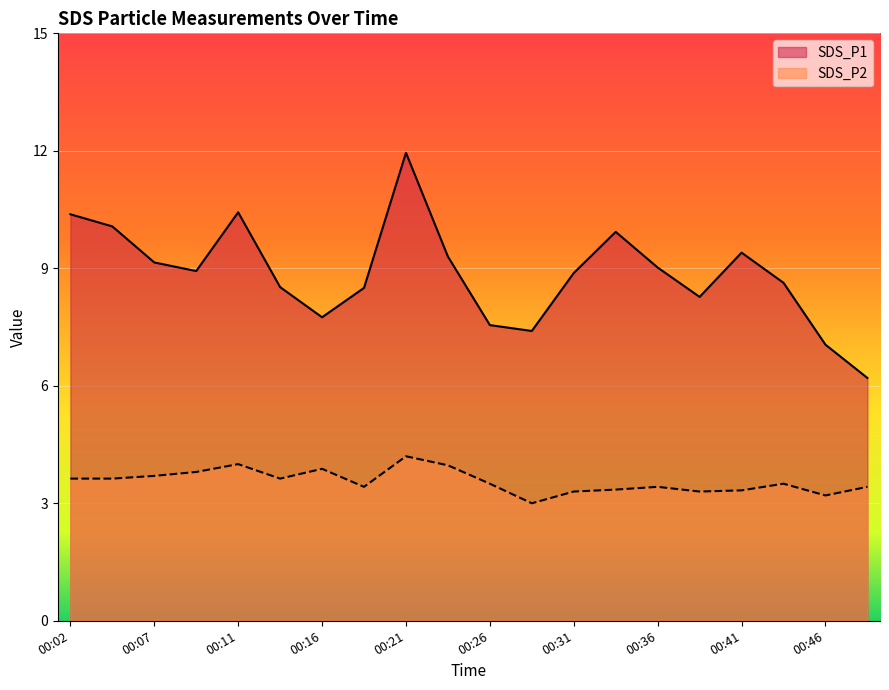

Which series has the largest range (max minus min)?

SDS_P1